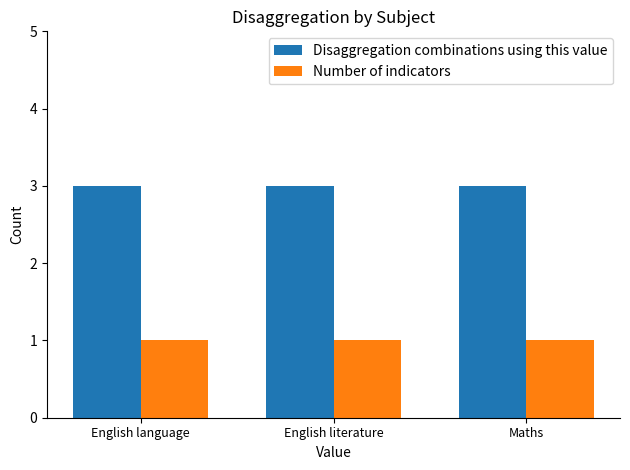

Count the number of data series in this chart.

2